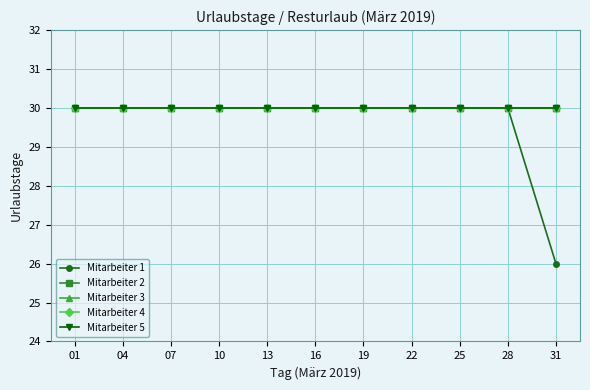

What is the smallest value displayed?

26